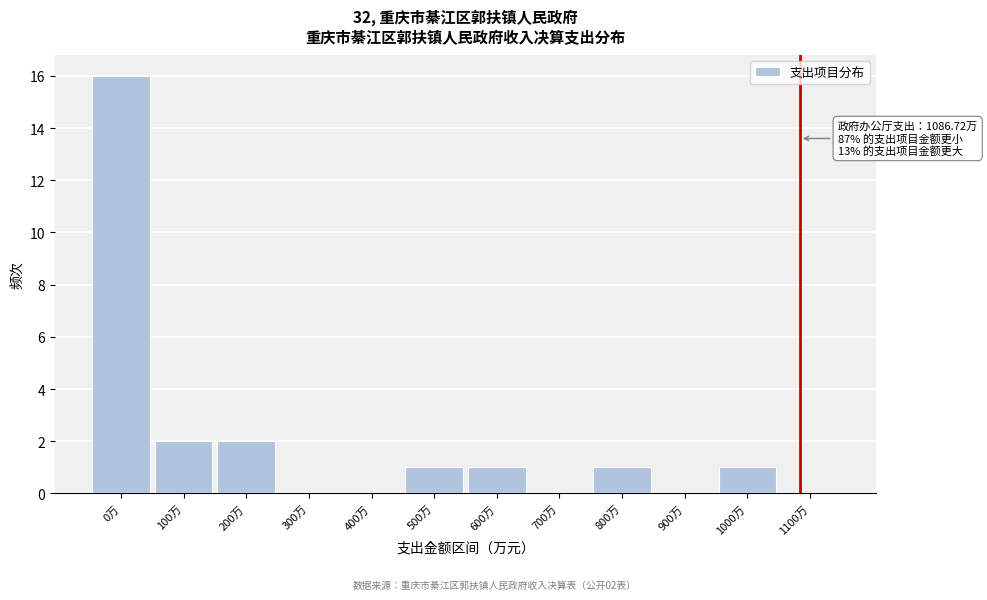

Reading left to right, what are all the values shown in this chart?

0万=16	100万=2	200万=2	300万=0	400万=0	500万=1	600万=1	700万=0	800万=1	900万=0	1000万=1	1100万=0